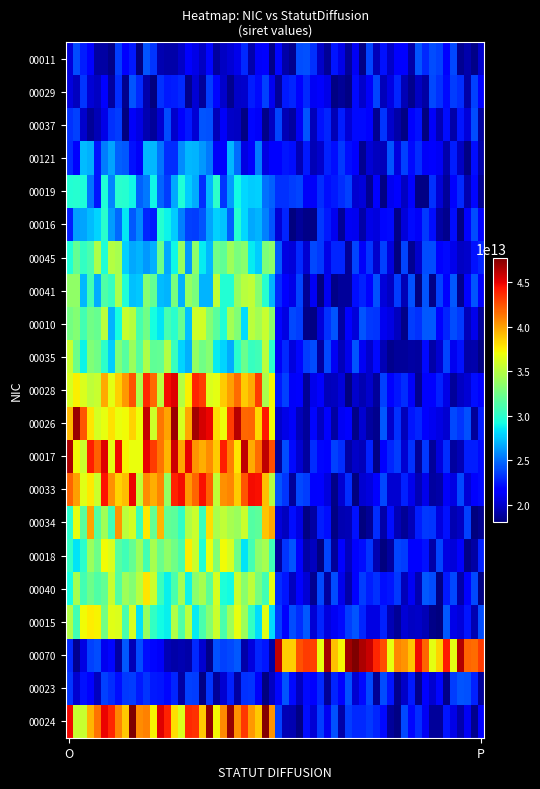

At which category does the chart reach its peak across all series?

P